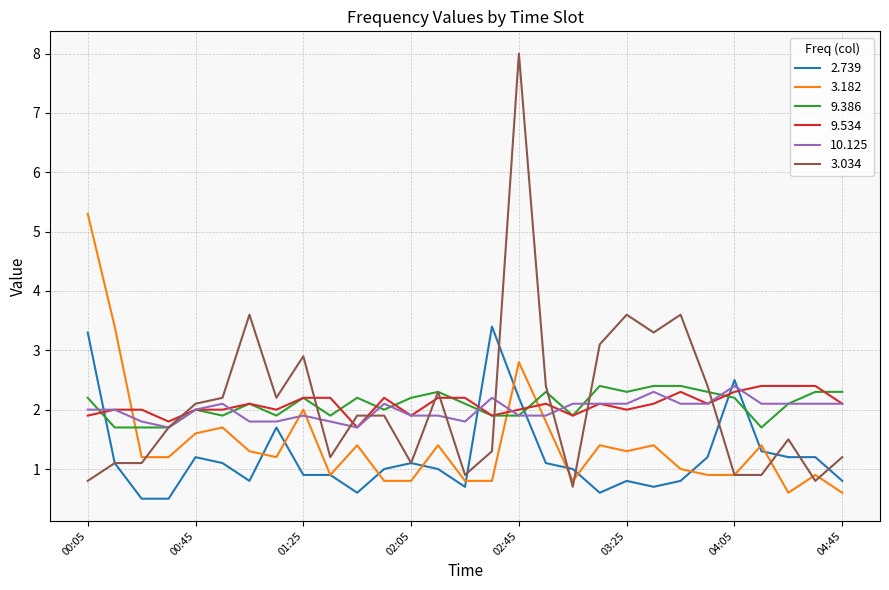

True or false: 2.739 and 9.534 intersect in this chart.

True